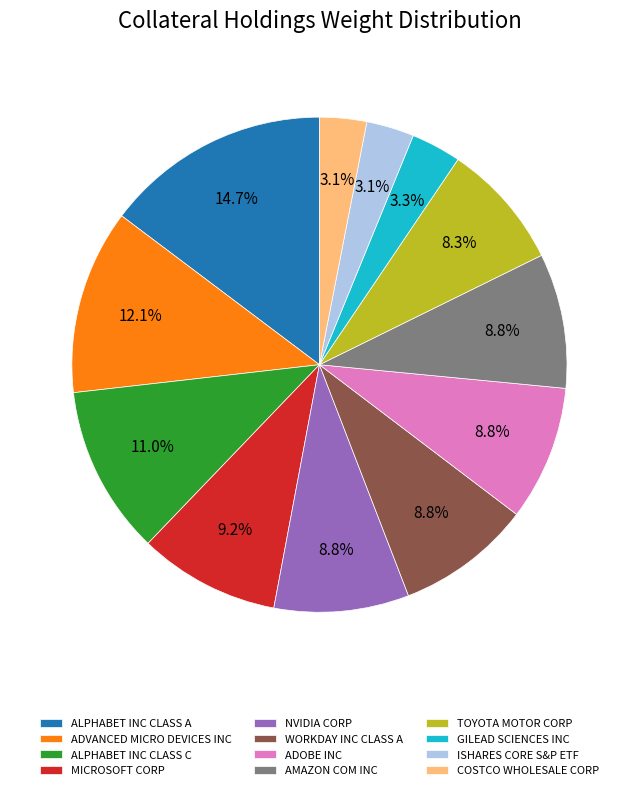

To the nearest percent, what is the combined percentage of WORKDAY INC CLASS A and ISHARES CORE S&P ETF?

12%